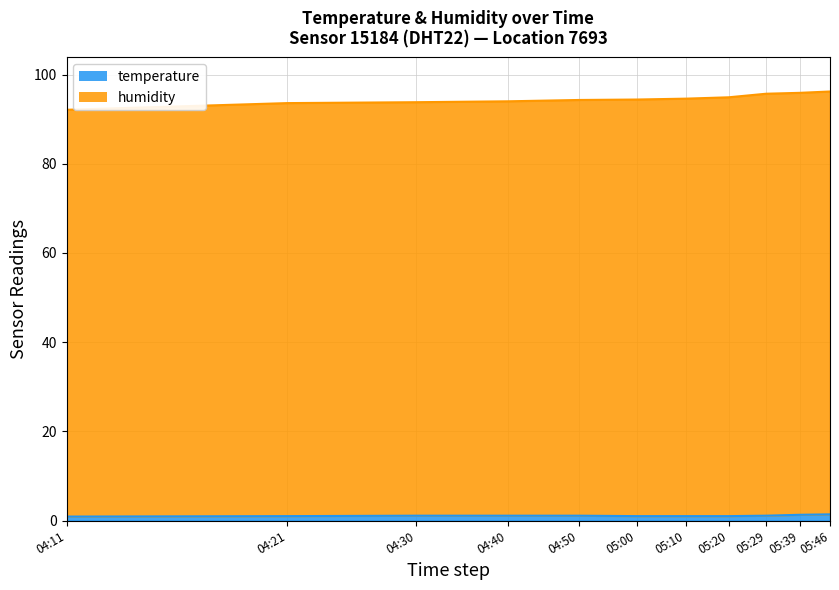

At 04:40, list the series in order from largest to smallest.

humidity, temperature